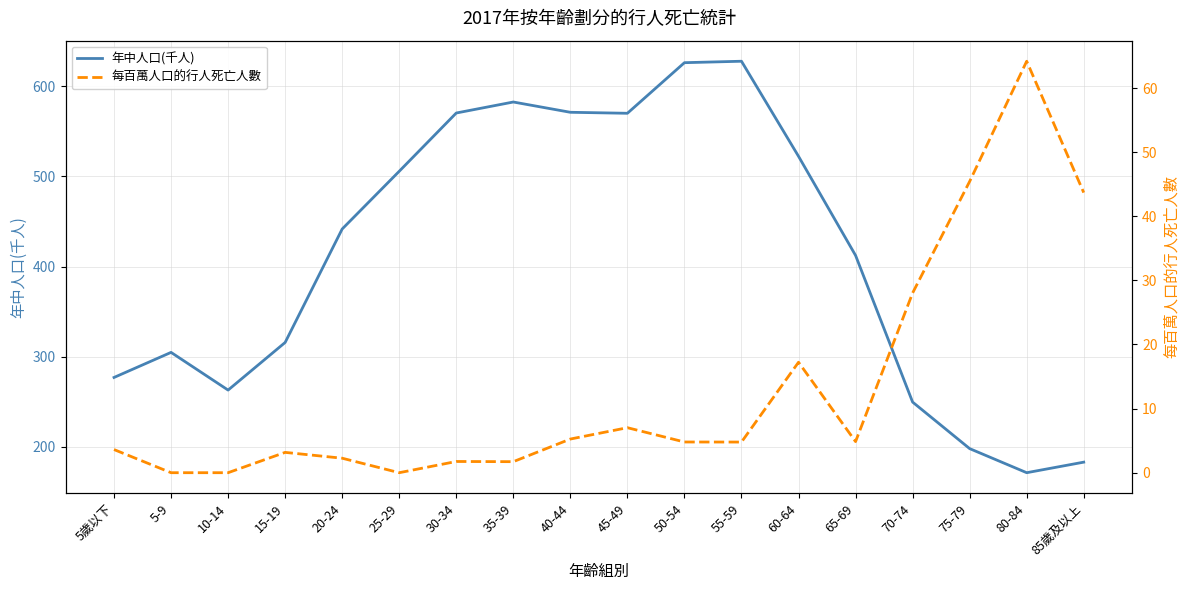

Rank the series by their maximum value, from lowest to highest.

每百萬人口的行人死亡人數, 年中人口(千人)